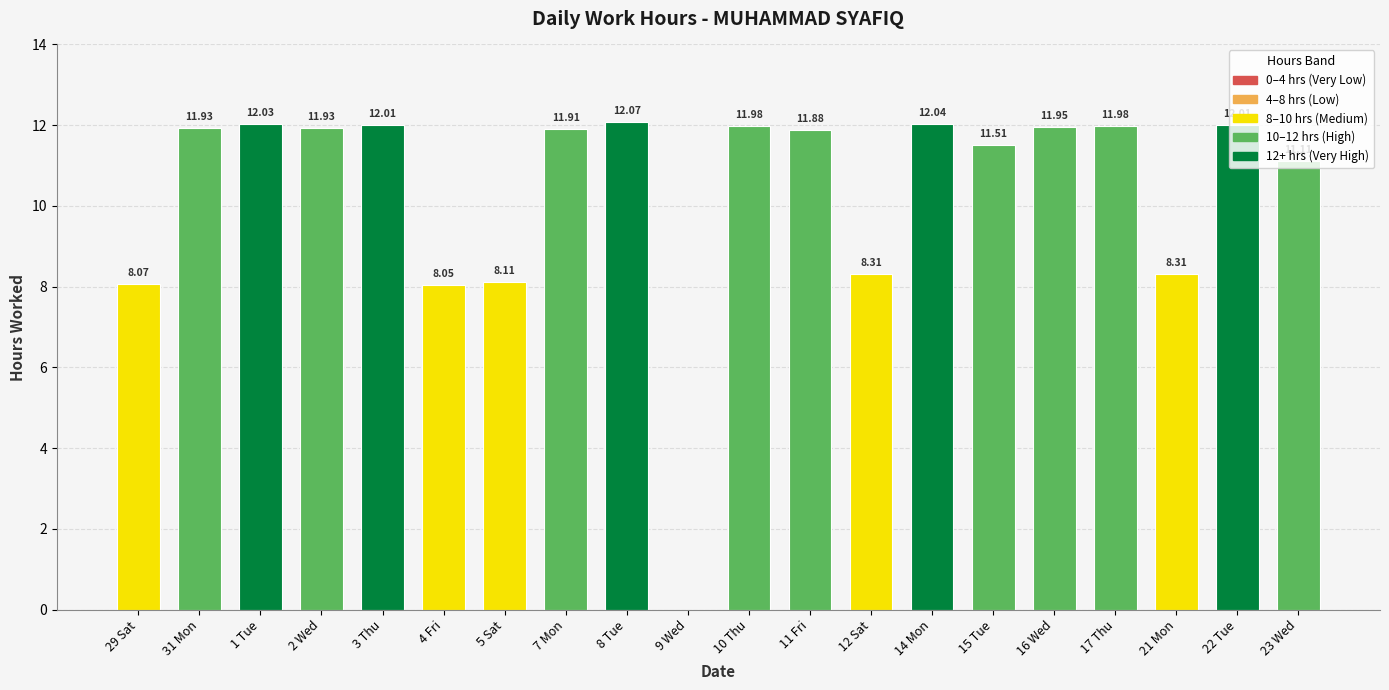

What is the average value?

10.4